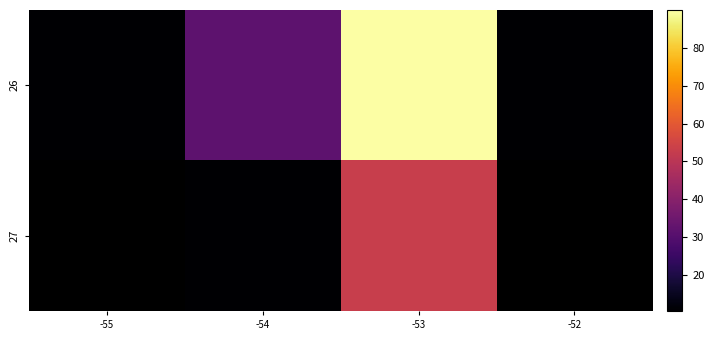

What is the difference between the maximum and minimum values in the 26 series?

79.4